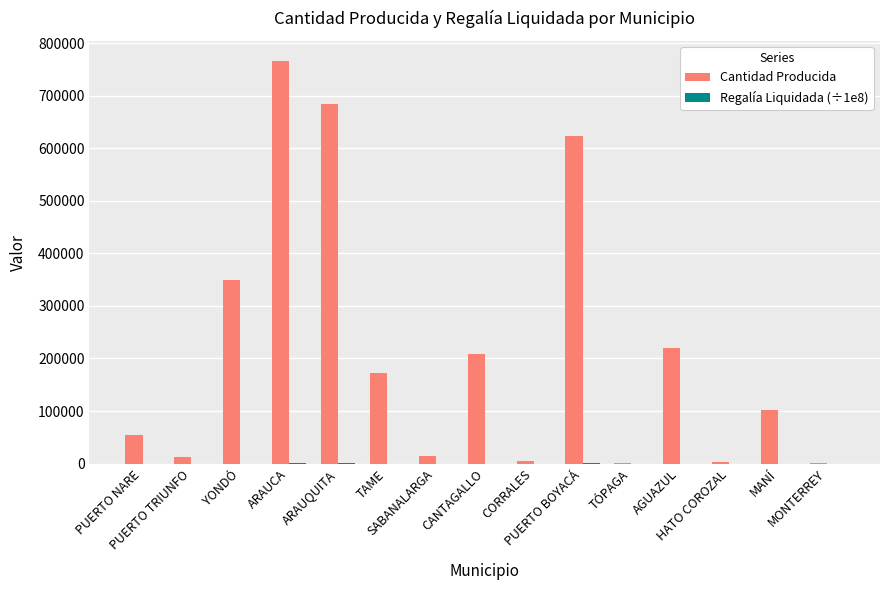

How many categories are shown in the chart?

15